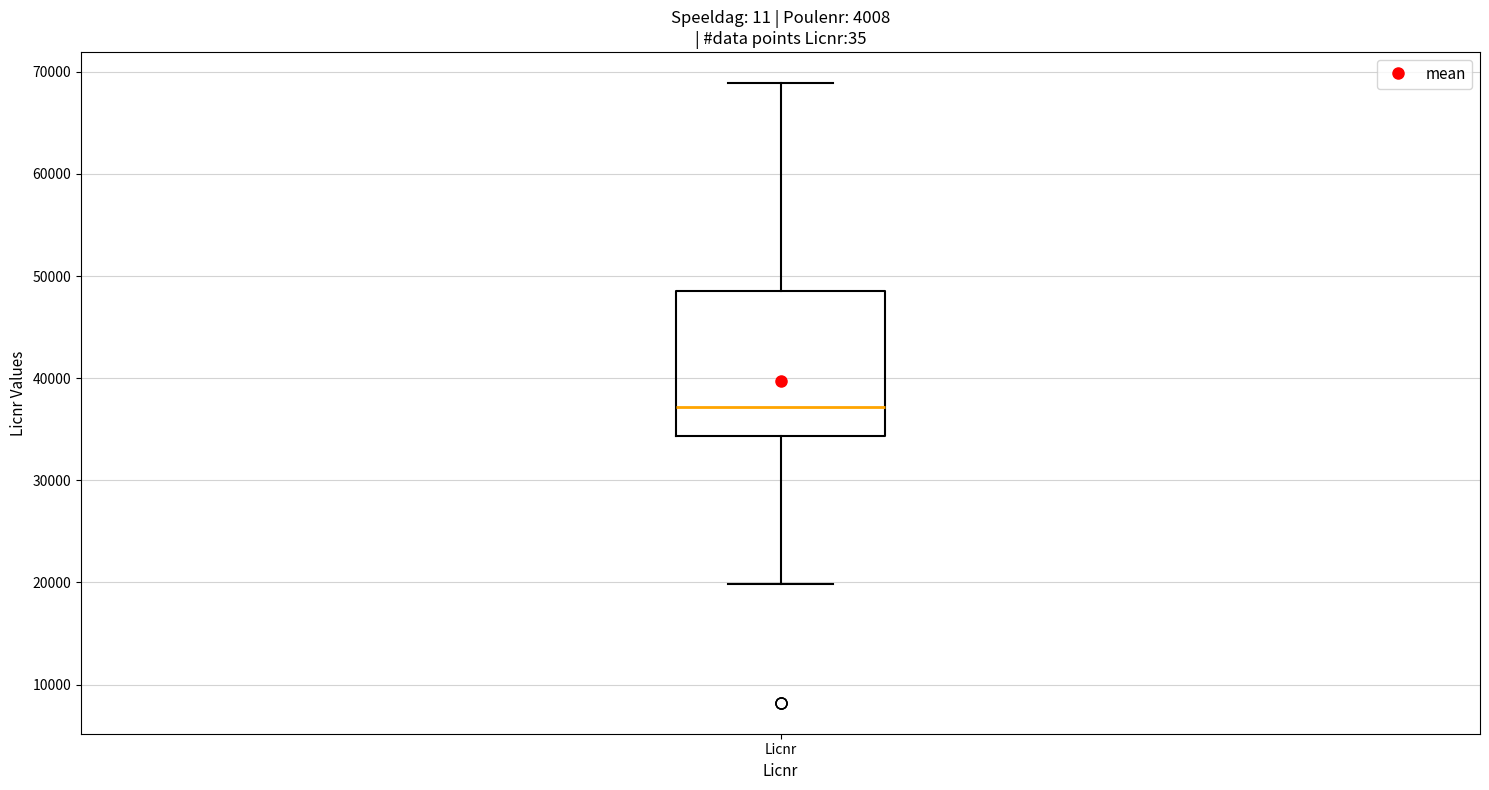

Read this box plot against the y-axis: the position of the median line, the range covered by the box, and the ends of both whiskers. The values are not printed on the chart, so give them approximately, as read against the axis.

median 37000, box 34000 to 49000, whiskers 20000 to 69000